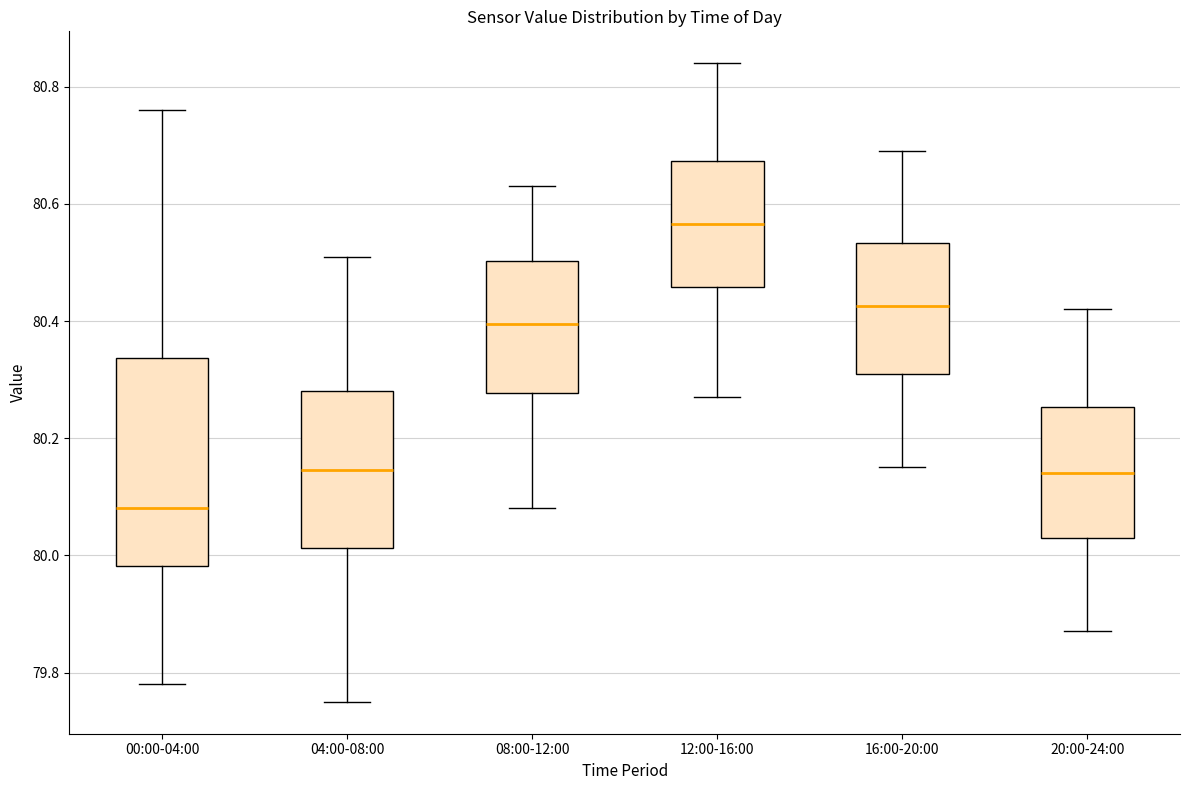

Where does the lower whisker of the box for 04:00-08:00 end on the y-axis? The values are not printed on the chart, so give them approximately, as read against the axis.

79.76